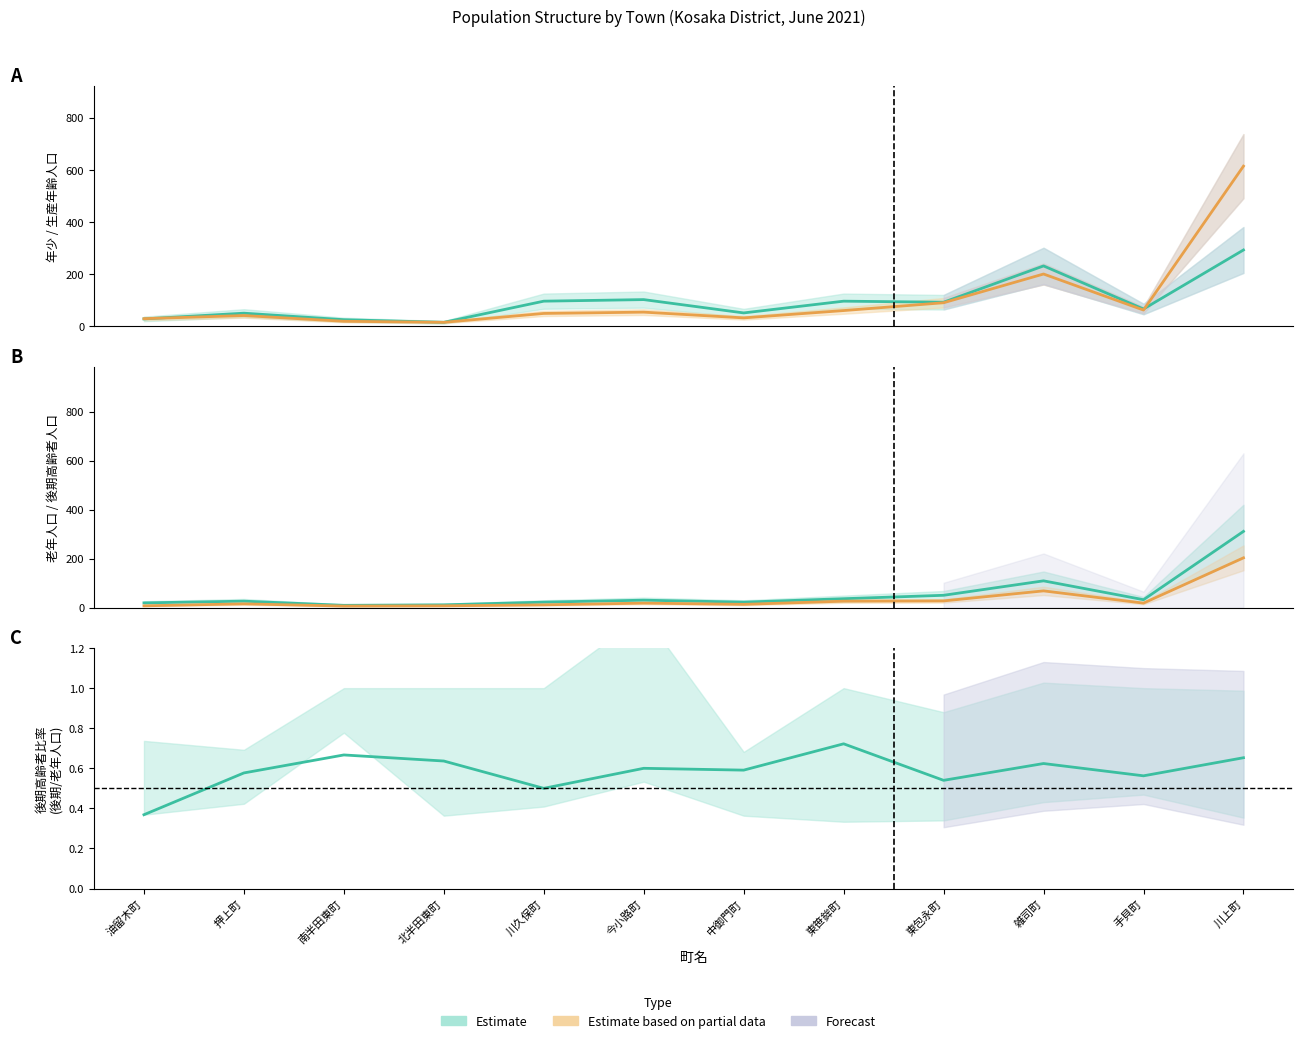

The 年少人口(15歳未満) series shows 30 at 東笹鉾町. True or false?

False